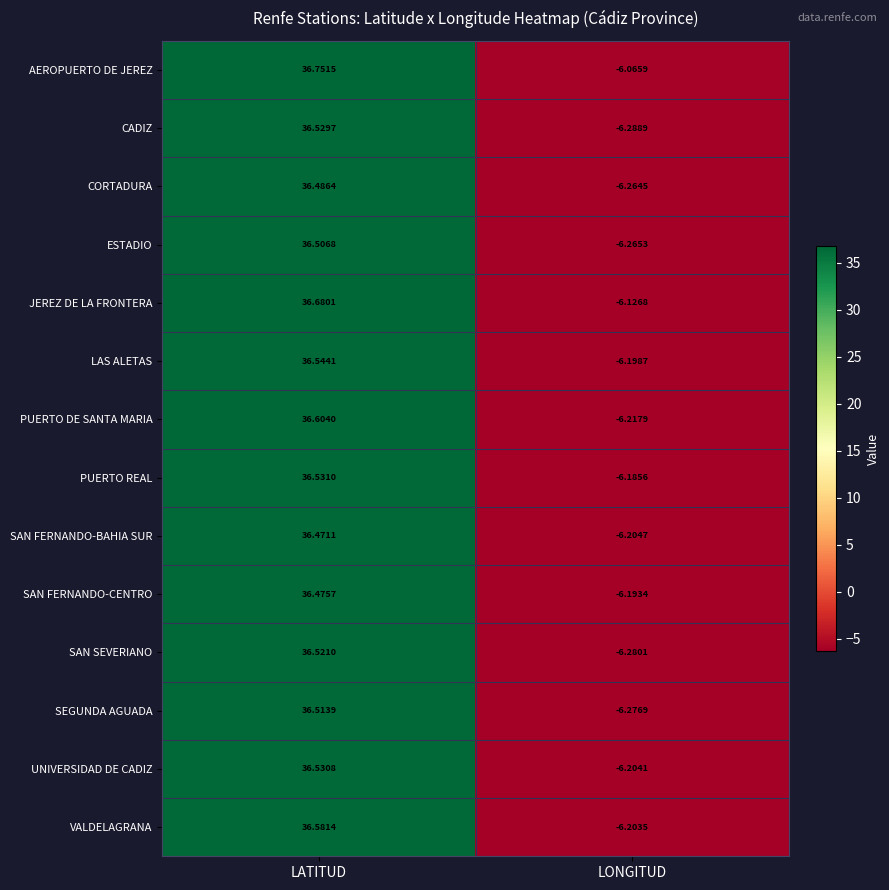

List the labels in order of CORTADURA value, smallest first.

LONGITUD, LATITUD